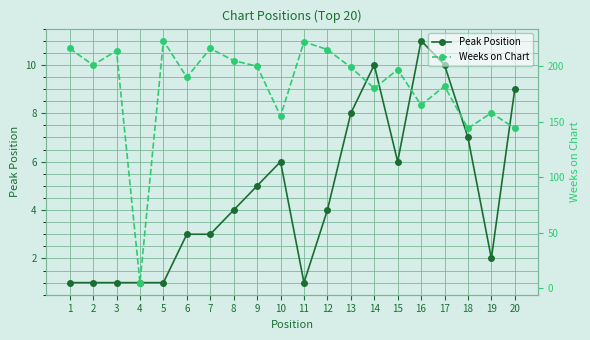

At 15, list the series in order from largest to smallest.

Weeks on Chart, Peak Position